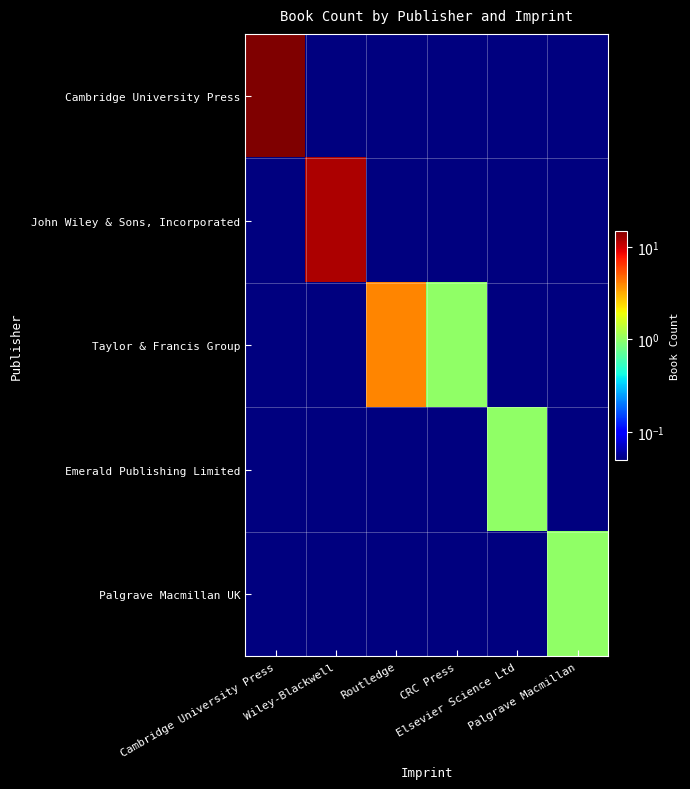

Reading right to left, what are all the values shown in this chart?

Cambridge University Press: Palgrave Macmillan=0.1	Elsevier Science Ltd=0.1	CRC Press=0.1	Routledge=0.1	Wiley-Blackwell=0.1	Cambridge University Press=15.0
John Wiley & Sons, Incorporated: Palgrave Macmillan=0.1	Elsevier Science Ltd=0.1	CRC Press=0.1	Routledge=0.1	Wiley-Blackwell=12.0	Cambridge University Press=0.1
Taylor & Francis Group: Palgrave Macmillan=0.1	Elsevier Science Ltd=0.1	CRC Press=1.0	Routledge=4.0	Wiley-Blackwell=0.1	Cambridge University Press=0.1
Emerald Publishing Limited: Palgrave Macmillan=0.1	Elsevier Science Ltd=1.0	CRC Press=0.1	Routledge=0.1	Wiley-Blackwell=0.1	Cambridge University Press=0.1
Palgrave Macmillan UK: Palgrave Macmillan=1.0	Elsevier Science Ltd=0.1	CRC Press=0.1	Routledge=0.1	Wiley-Blackwell=0.1	Cambridge University Press=0.1